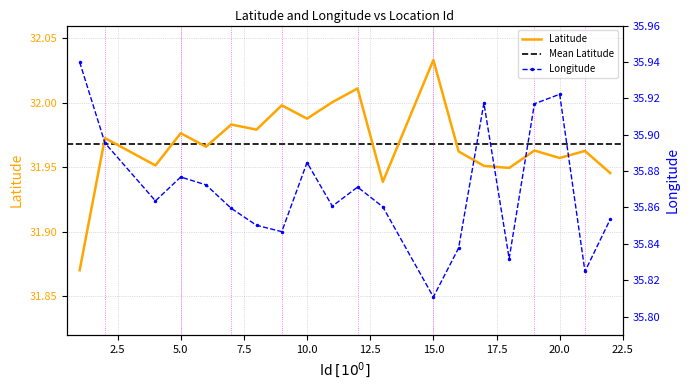

How many interior local valleys does the Latitude series have?

7